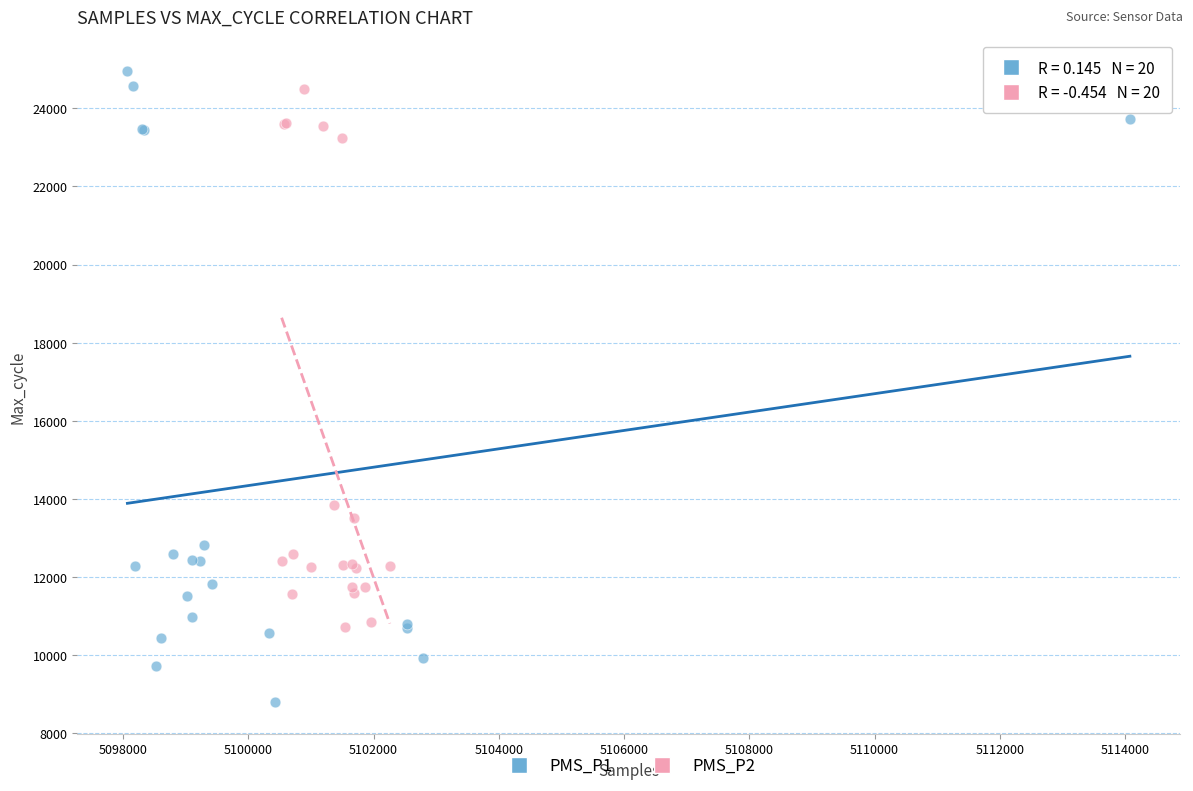

Which series reaches the minimum Y coordinate?

PMS_P1